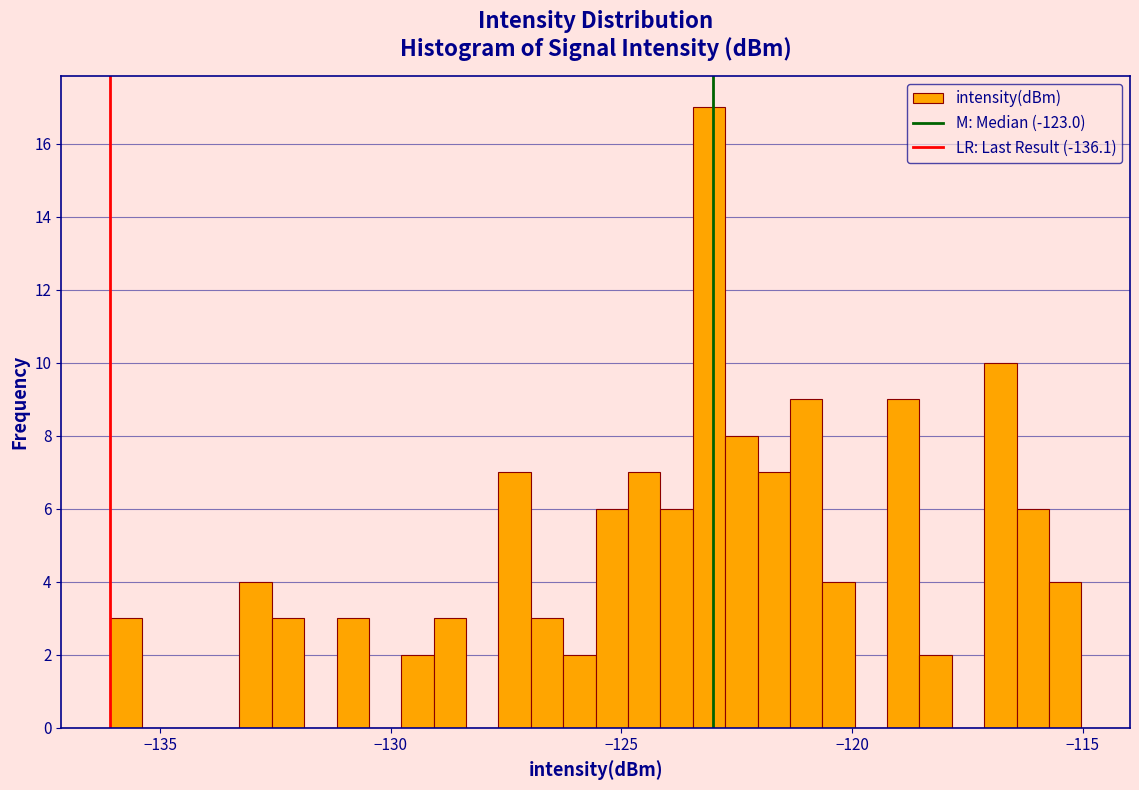

Read against the x-axis, roughly where is the centre of the tallest bar?

-123.0